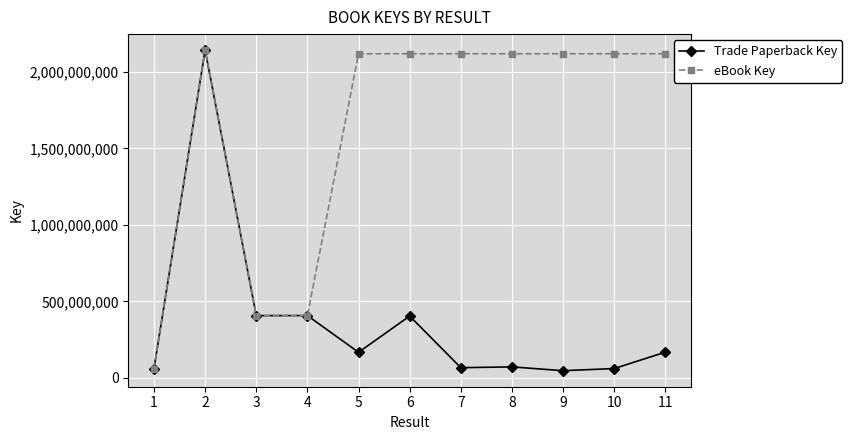

List the series in order of their overall mean, highest first.

eBook Key, Trade Paperback Key